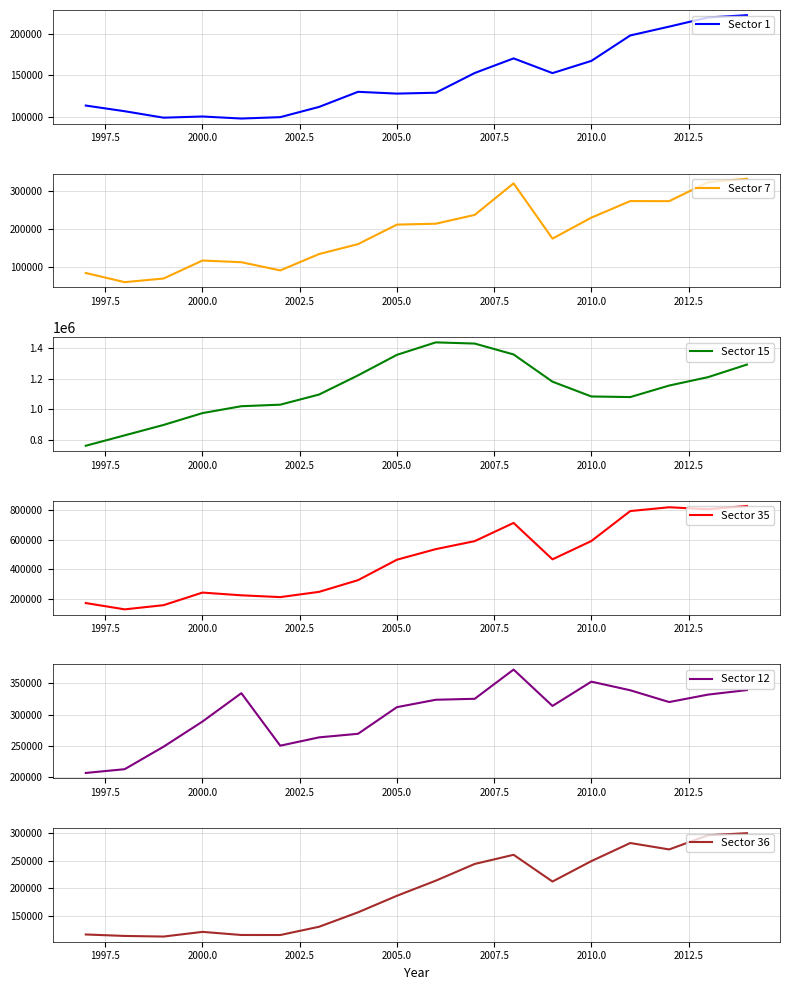

What is the highest value of the Sector 1 series?

222654.2